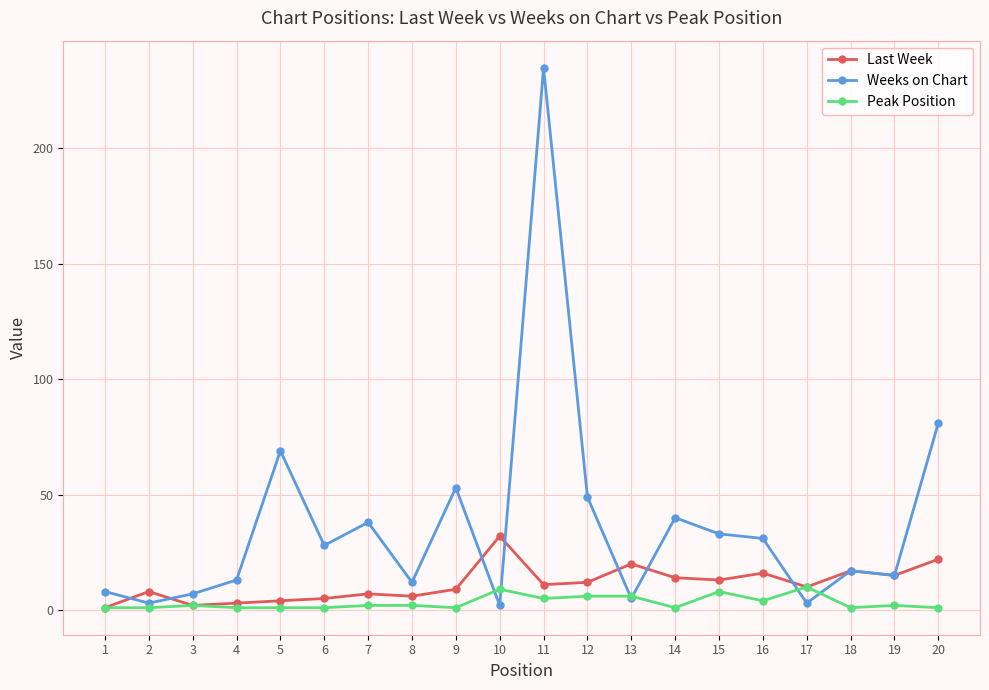

How many distinct data groups are displayed?

3